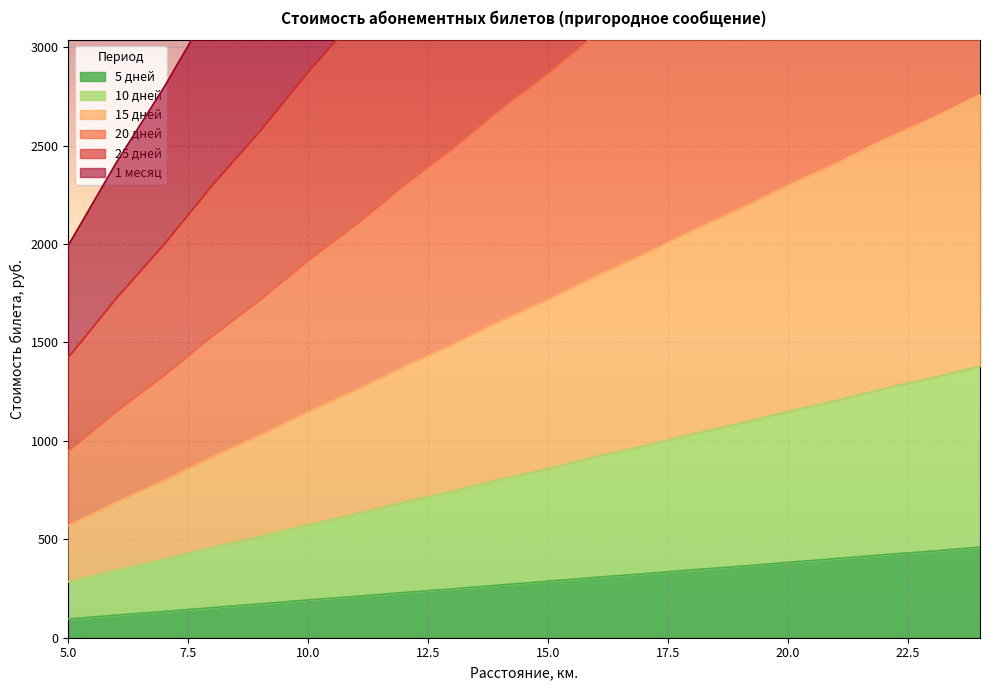

True or false: 20 дней and 10 дней intersect in this chart.

False